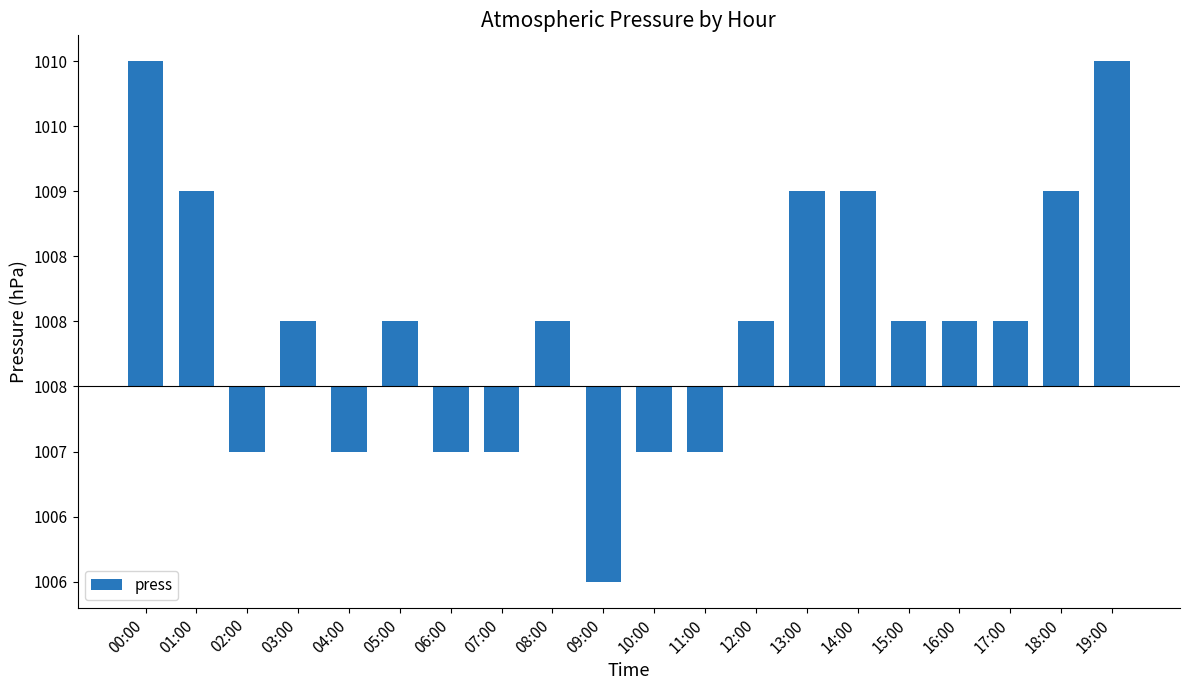

Reading right to left, extract all data points from this chart.

2.5	1.5	0.5	0.5	0.5	1.5	1.5	0.5	-0.5	-0.5	-1.5	0.5	-0.5	-0.5	0.5	-0.5	0.5	-0.5	1.5	2.5